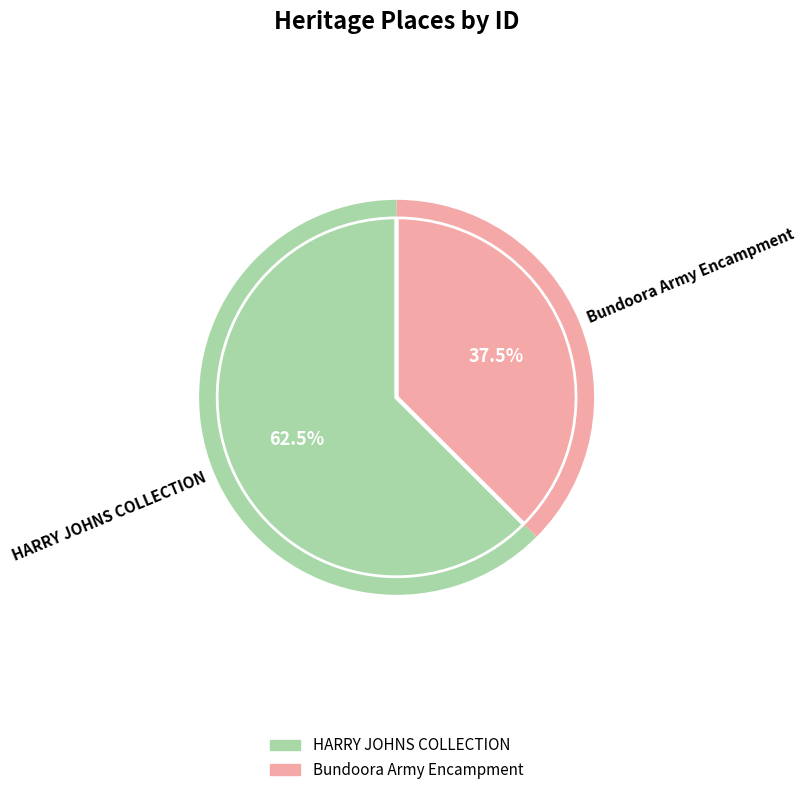

Rank the categories by value from highest to lowest.

HARRY JOHNS COLLECTION, Bundoora Army Encampment